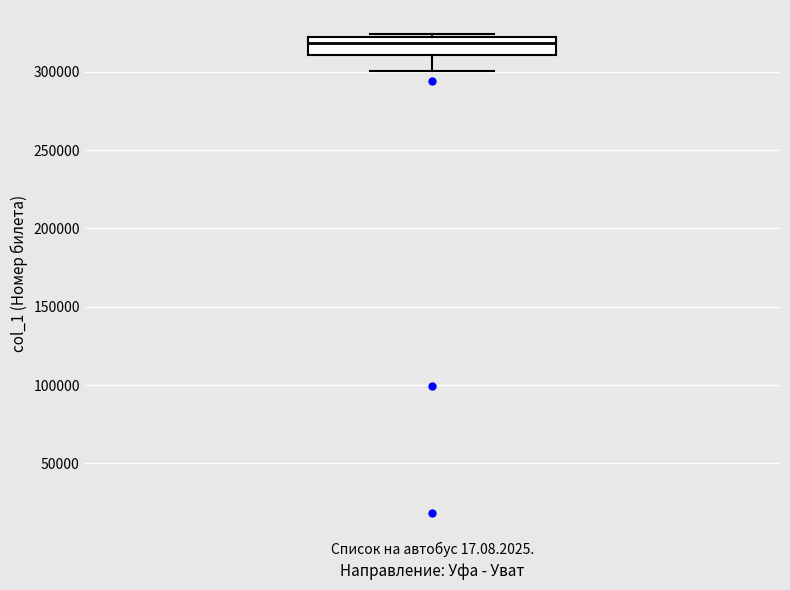

Read this box plot against the y-axis: the position of the median line, the range covered by the box, and the ends of both whiskers. The values are not printed on the chart, so give them approximately, as read against the axis.

median 320000 (inside the box), box 310000 to 320000, whiskers 300000 to 325000